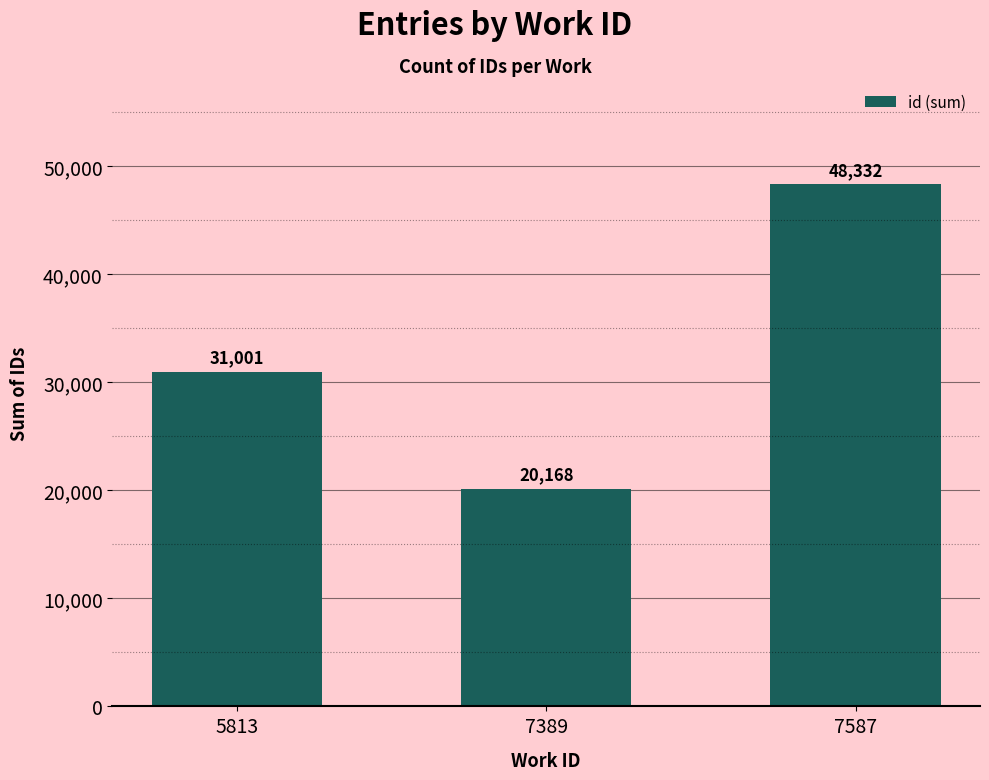

What is the smallest value displayed?

20168